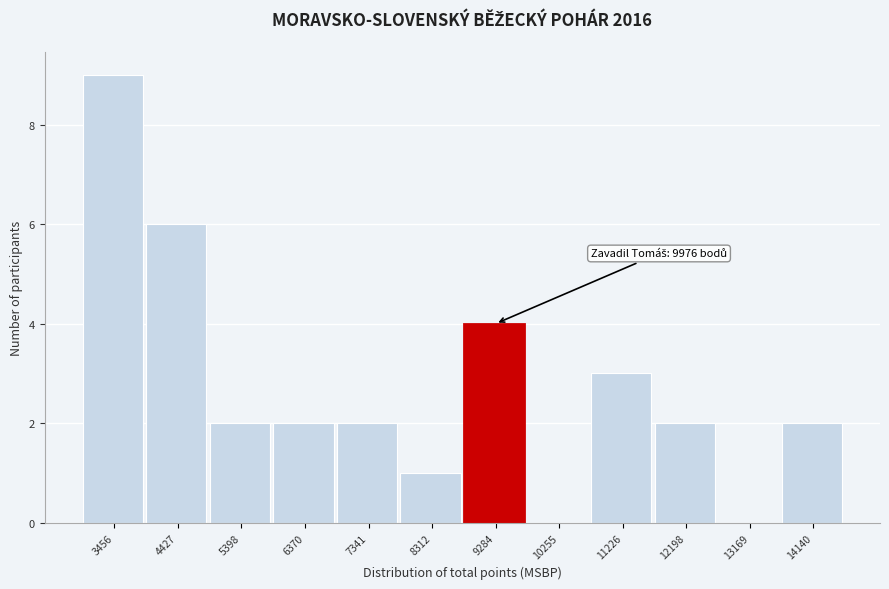

Reading left to right, transcribe all the data shown in this chart.

3456=9	4427=6	5398=2	6370=2	7341=2	8312=1	9284=4	10255=0	11226=3	12198=2	13169=0	14140=2